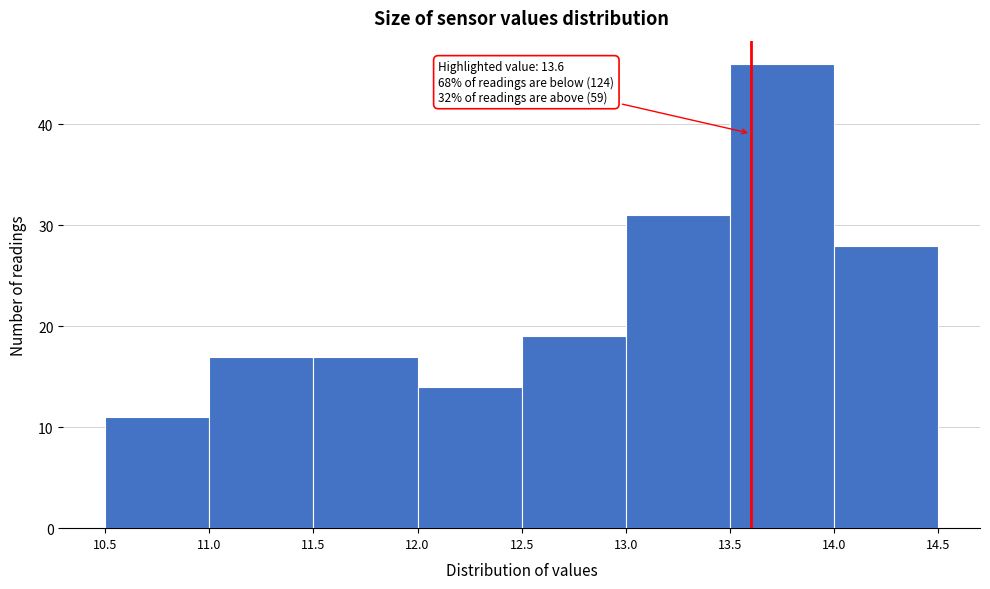

Which range on the x-axis has the tallest bar?

13.5 to 14.0